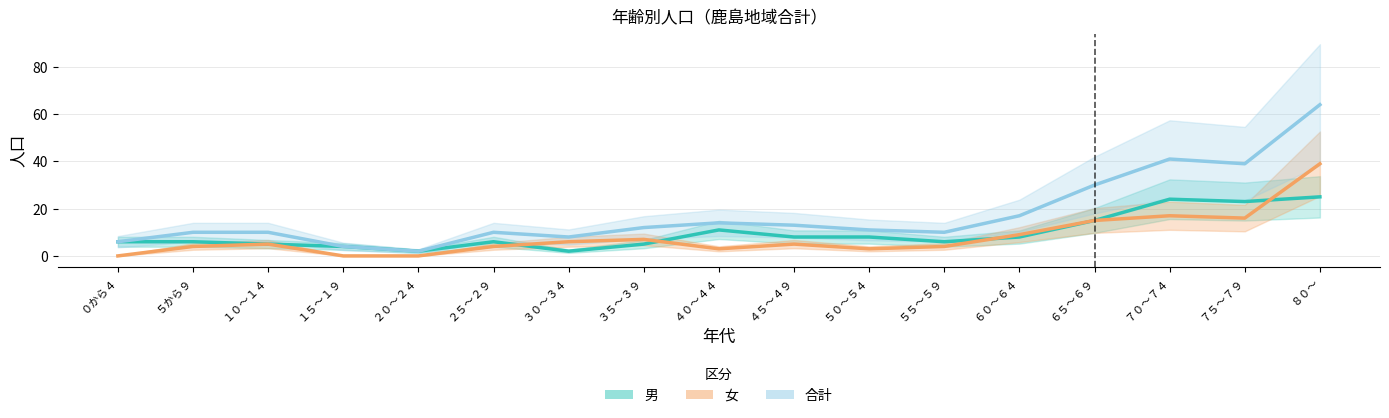

True or false: 合計 has more than 2 interior local peaks.

True